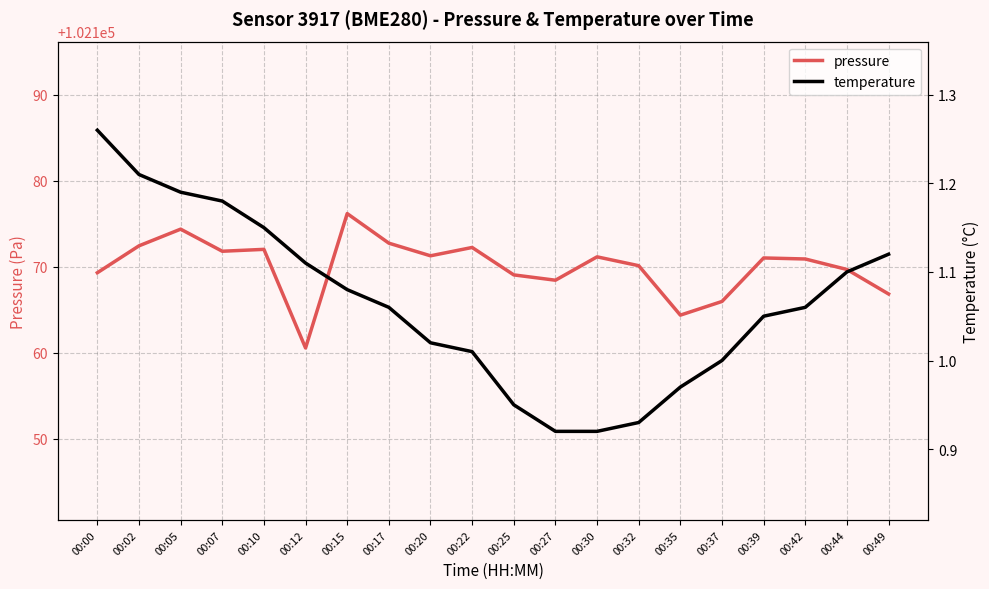

What is the sum of the pressure values at 00:05 and 00:32?

204344.5